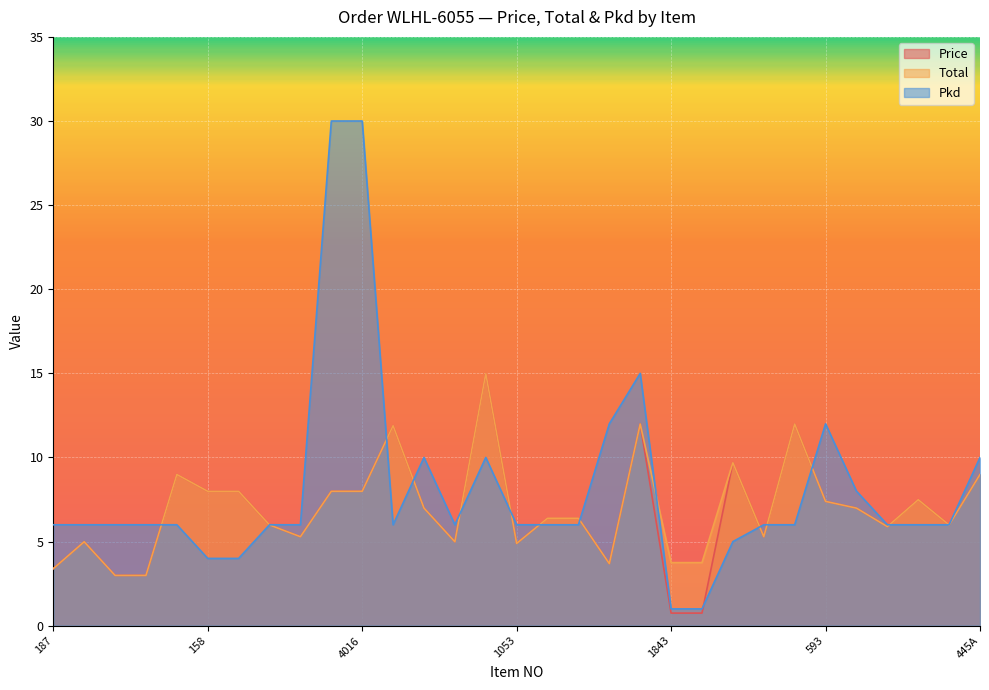

The Pkd series shows 17.7 at 1223. True or false?

False